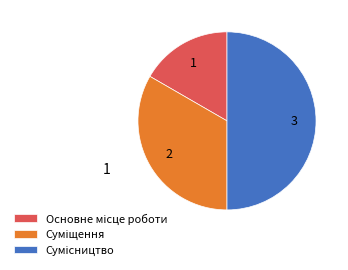

How much of the chart is everything except Сумісництво?

50.0%